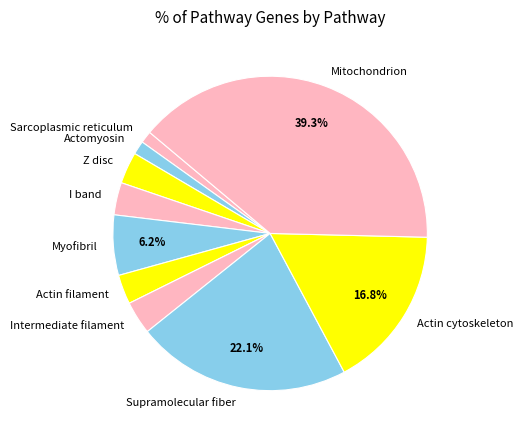

Is there a majority slice in this chart?

No